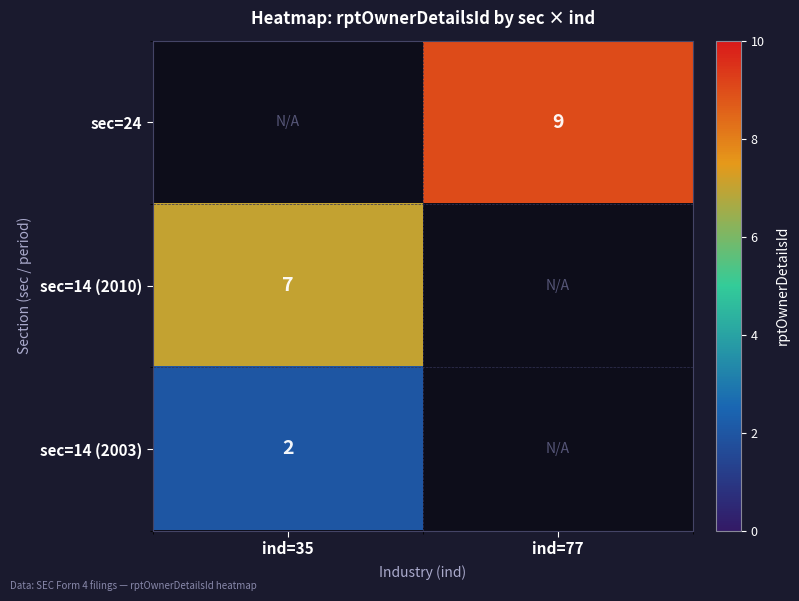

True or false: sec=14 (2010) has a value of 7 at ind=35.

True